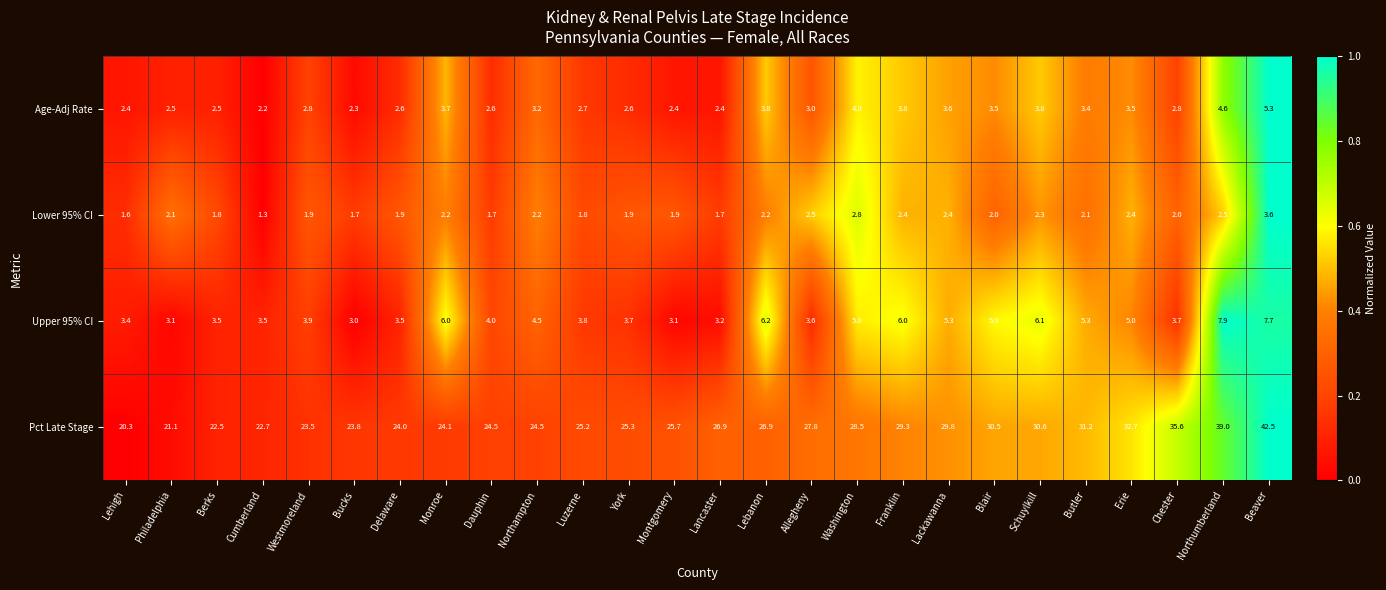

Rank the series at Erie from highest to lowest value.

Pct Late Stage, Upper 95% CI, Age-Adj Rate, Lower 95% CI